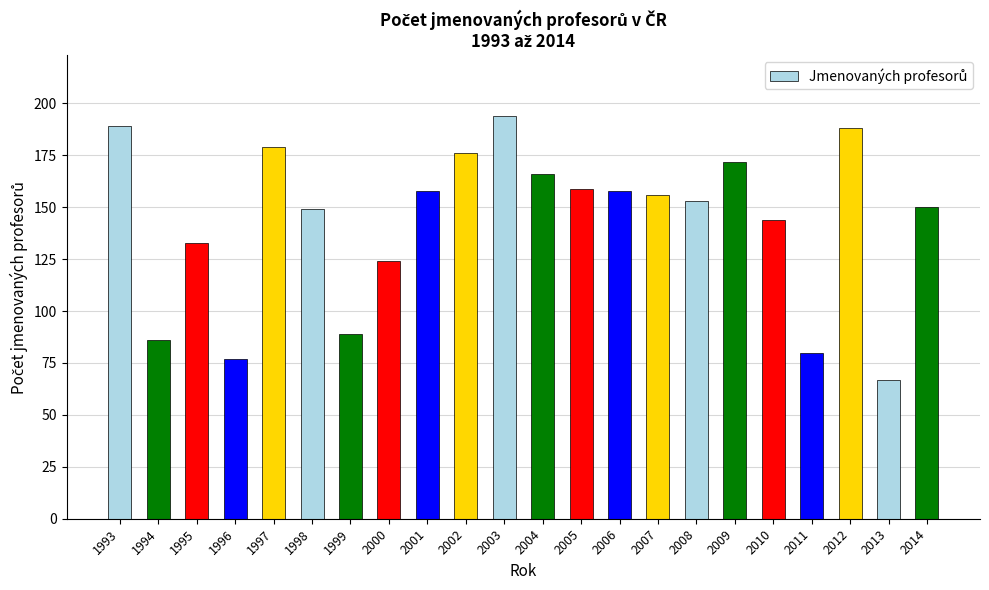

What is the sum of all values?

3147